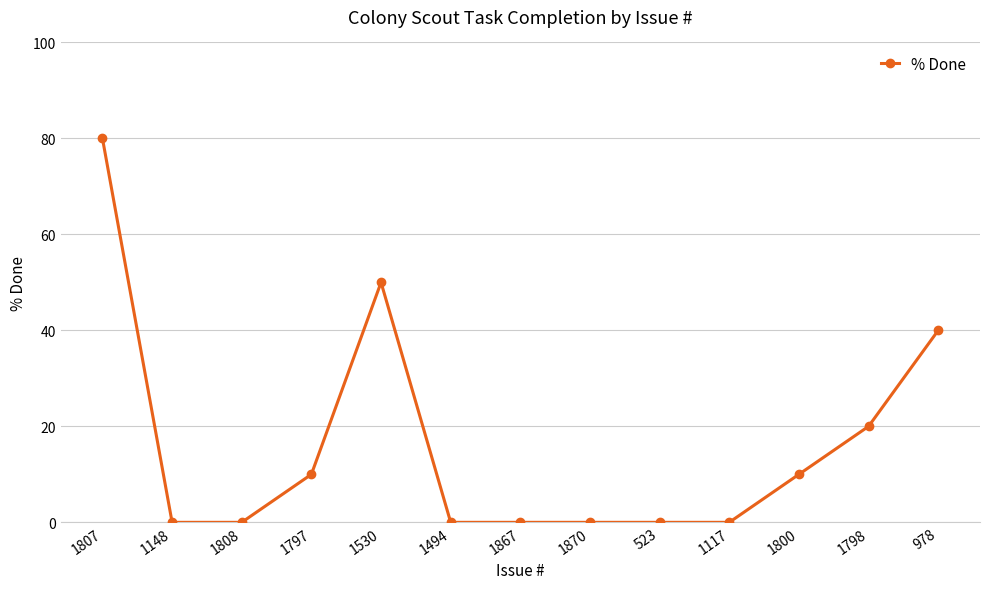

What position from the right is 1807?

13